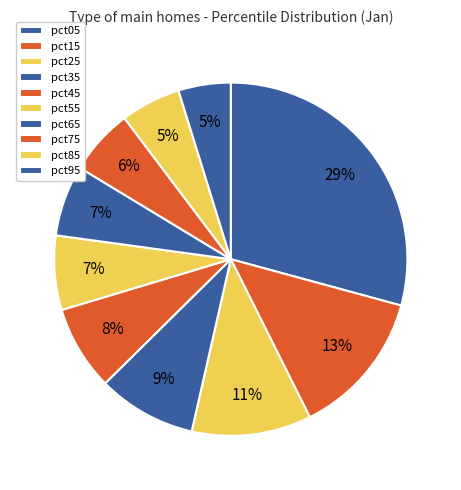

How many segments does this pie chart have?

10